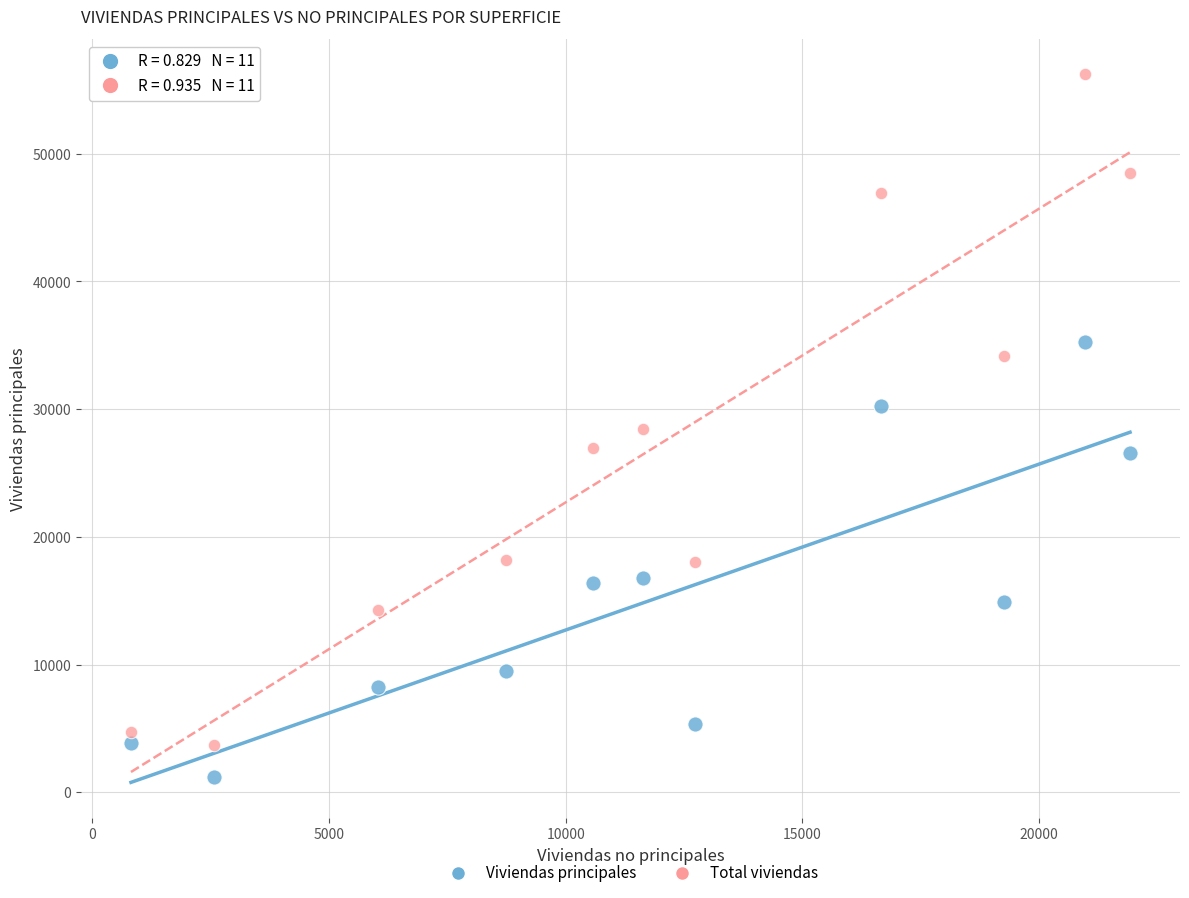

Which series reaches the maximum Y coordinate?

Total viviendas